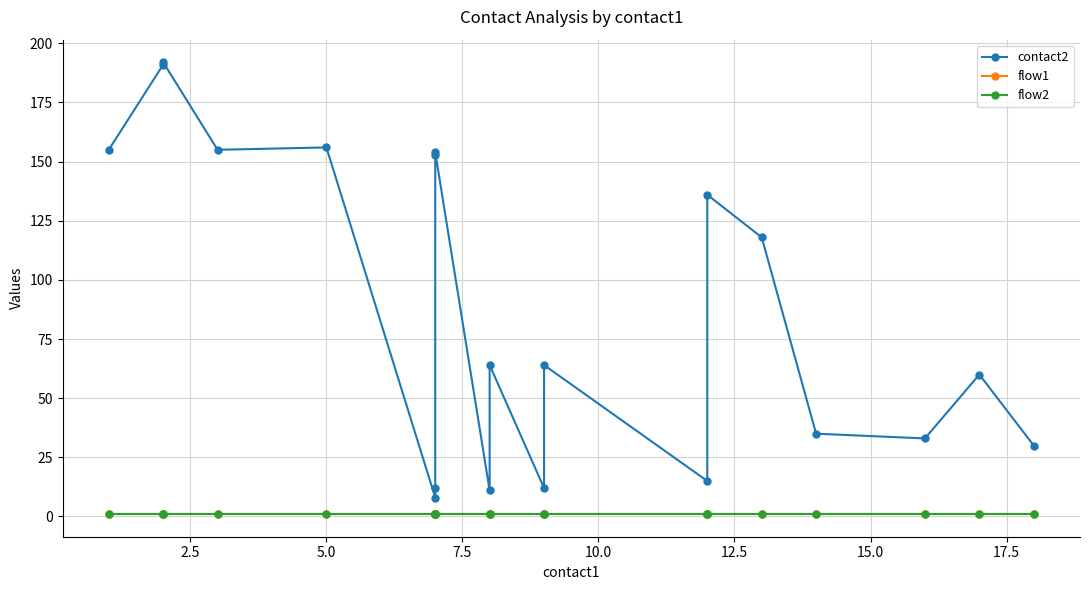

Which series has the largest range (max minus min)?

contact2